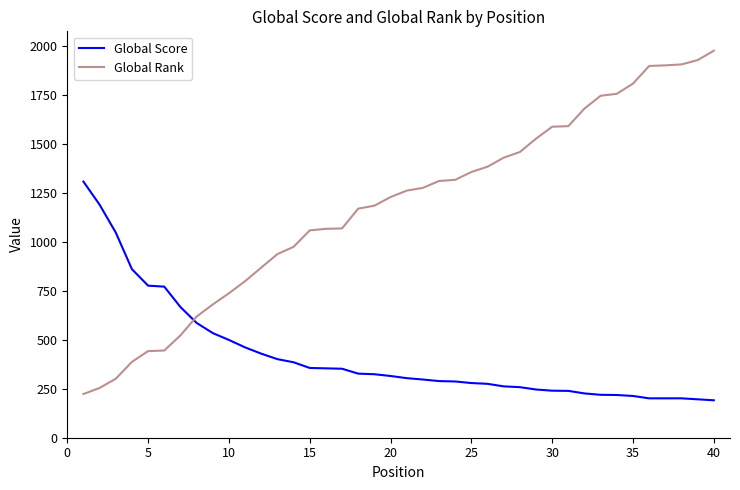

How many lines are shown in the chart?

2